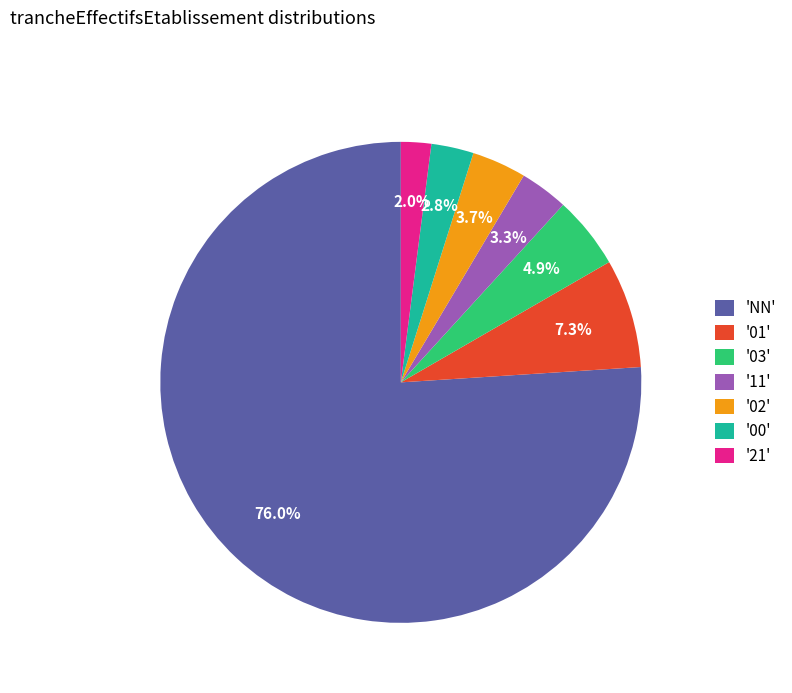

What is the largest slice in the pie chart?

'NN'